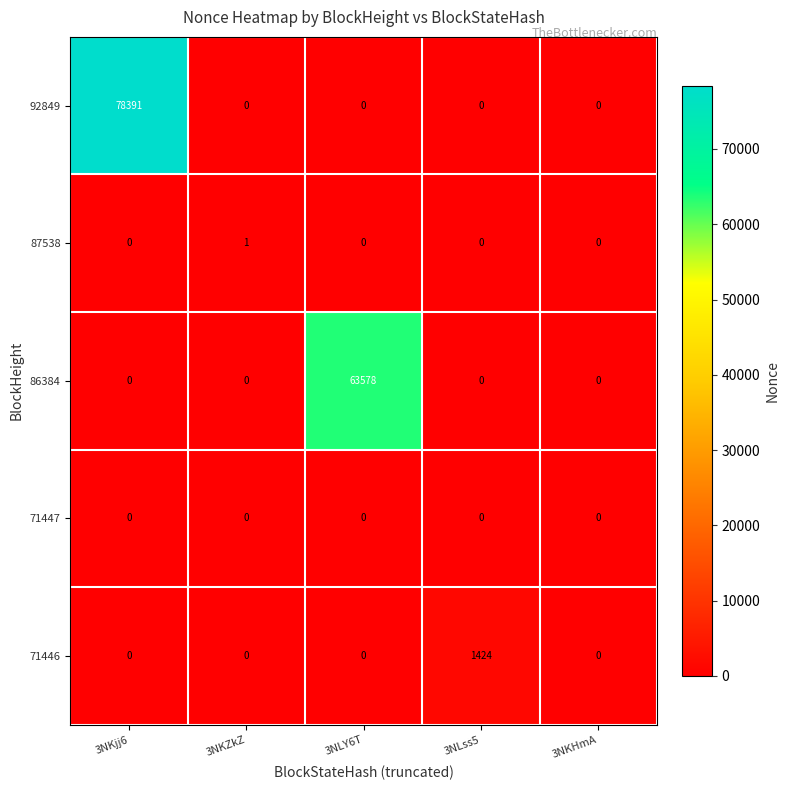

Which series has the widest spread of values?

92849